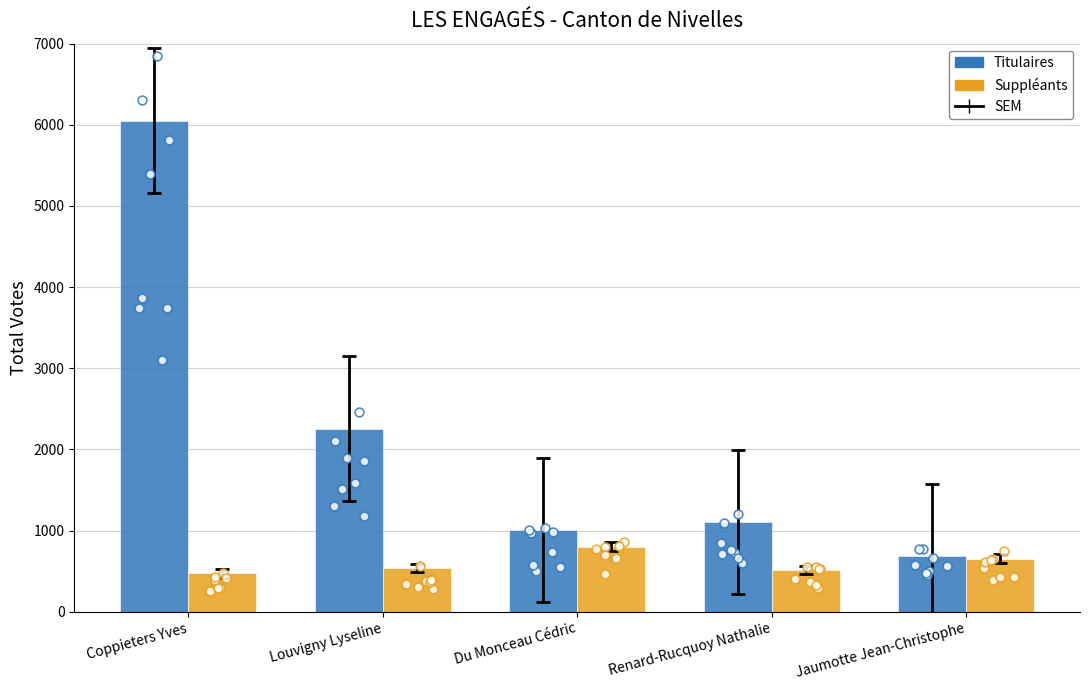

Which series has the widest spread of Y values?

Titulaires